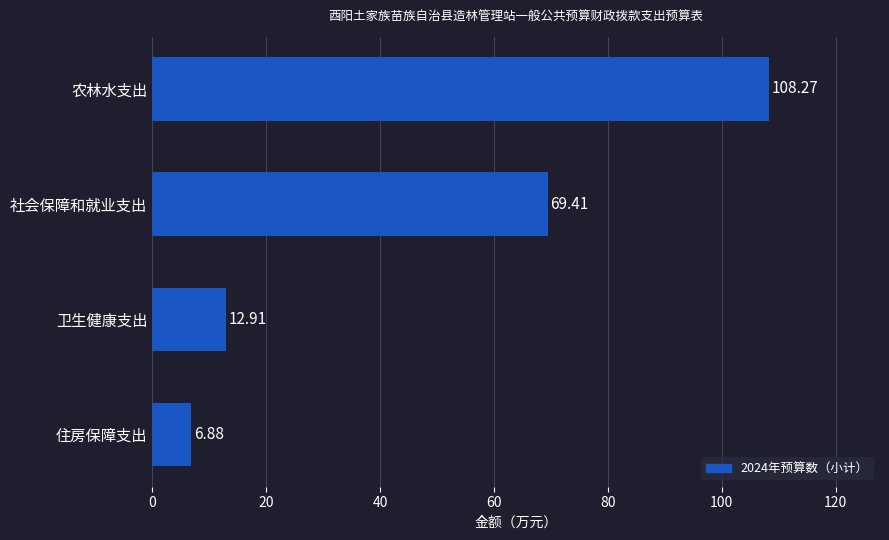

Rank the categories by value from highest to lowest.

农林水支出, 社会保障和就业支出, 卫生健康支出, 住房保障支出